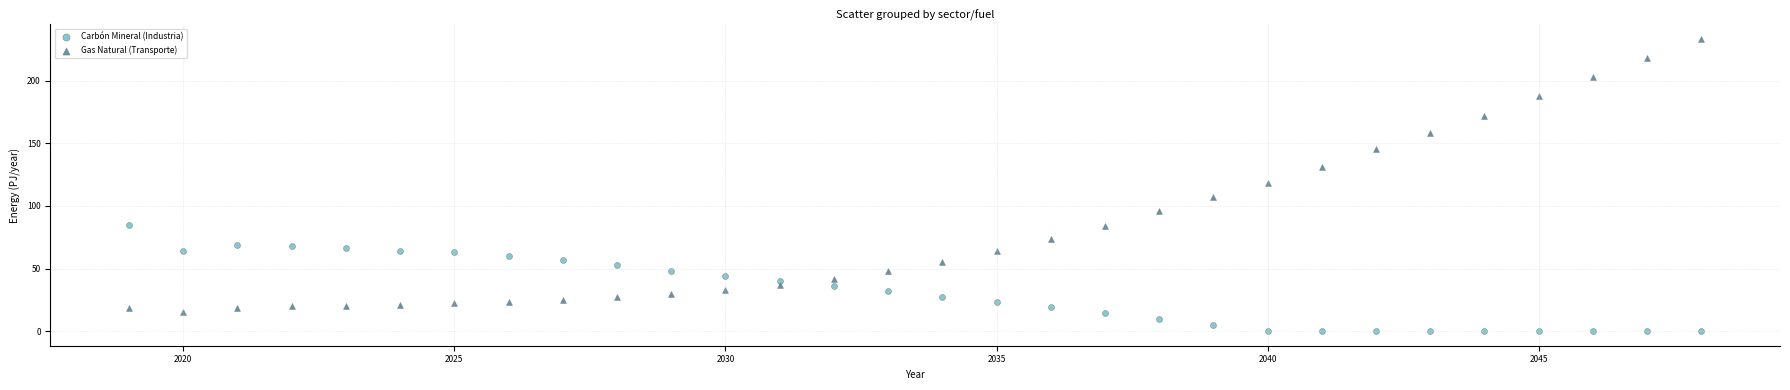

Across all data points, what is the range of X values (max minus min)?

29.0